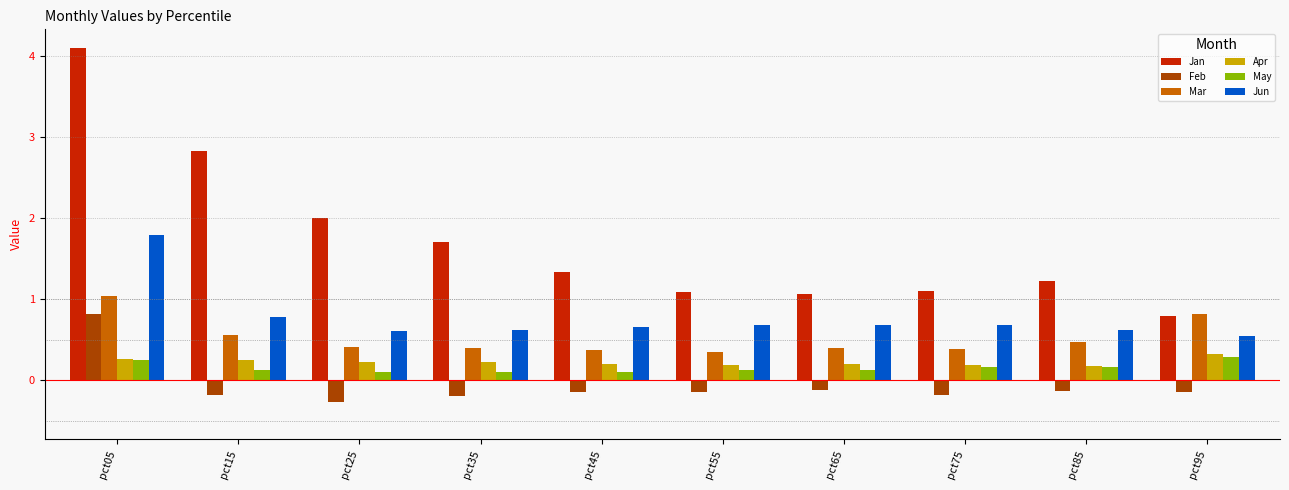

Rank the series by their maximum value, from lowest to highest.

May, Apr, Feb, Mar, Jun, Jan